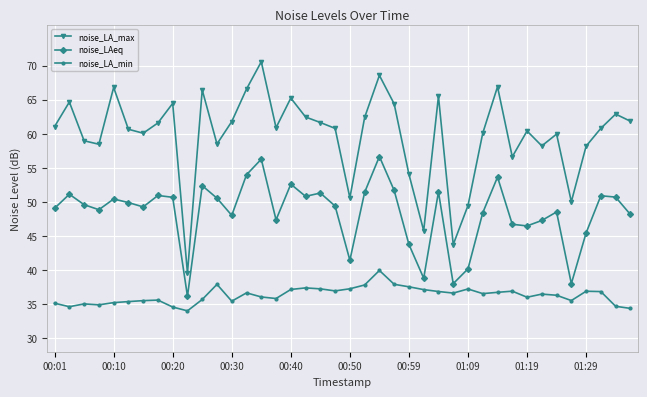

Which series has the widest spread of values?

noise_LA_max